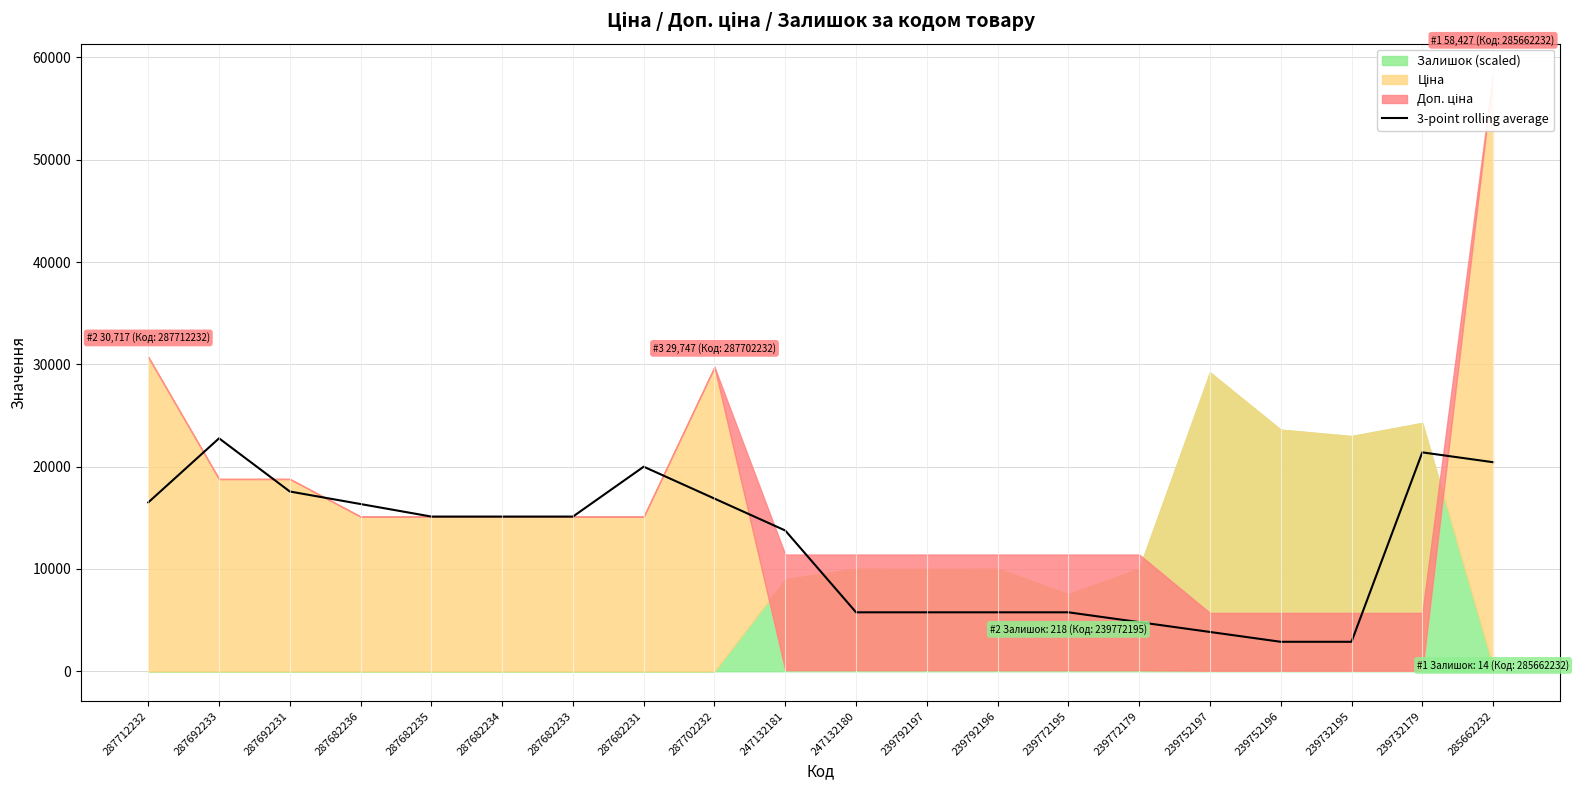

What is the label of the 9th point from the left?

287702232